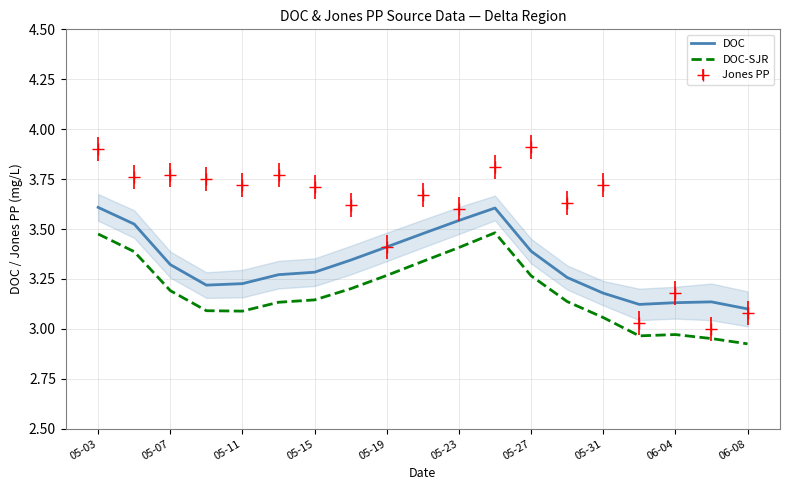

What is the highest value of the Jones PP series?

3.9